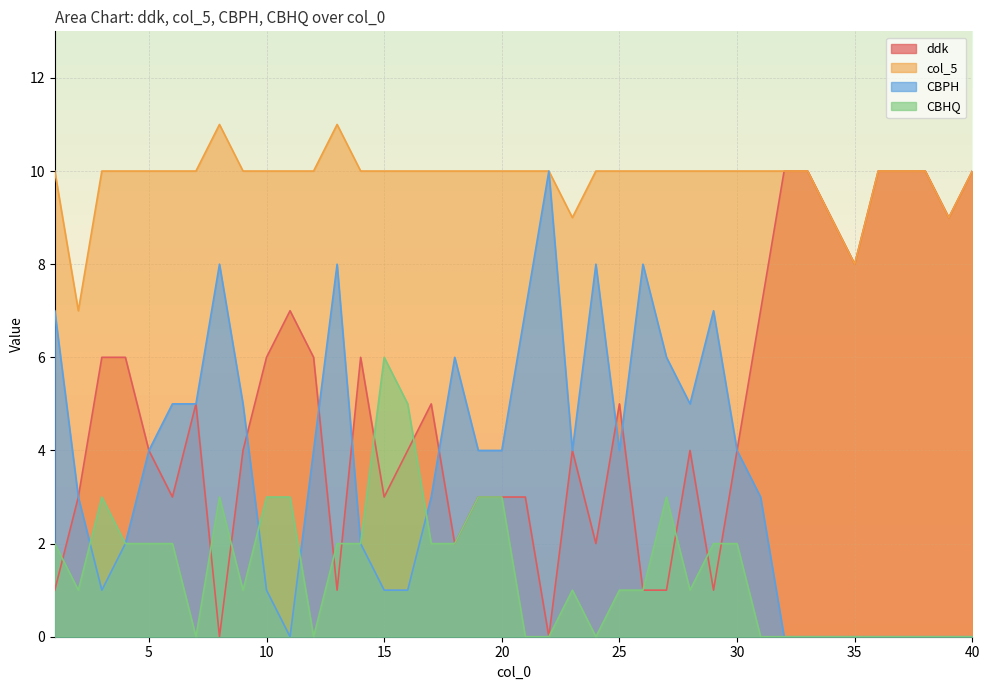

Where is the first local minimum for ddk?

6